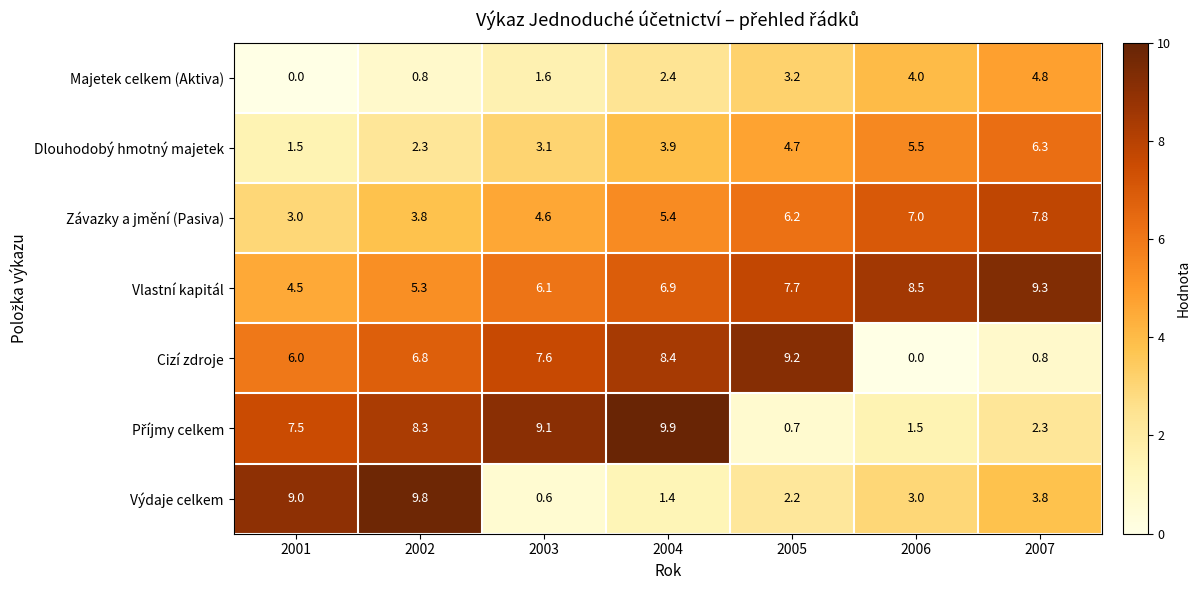

What is the spread (max minus min) of values at 2004?

8.5